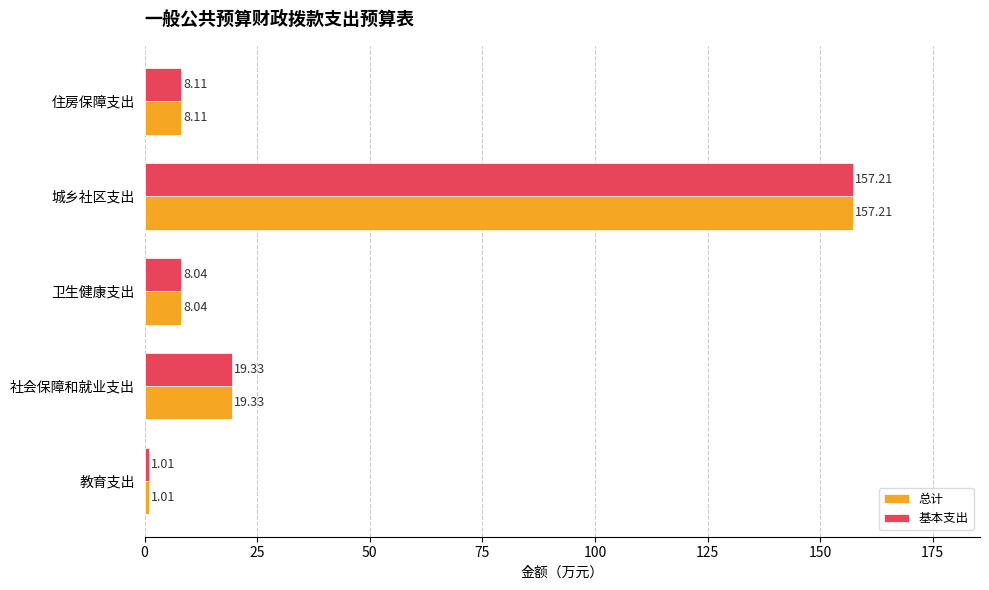

What are all the series names shown in the legend?

总计, 基本支出